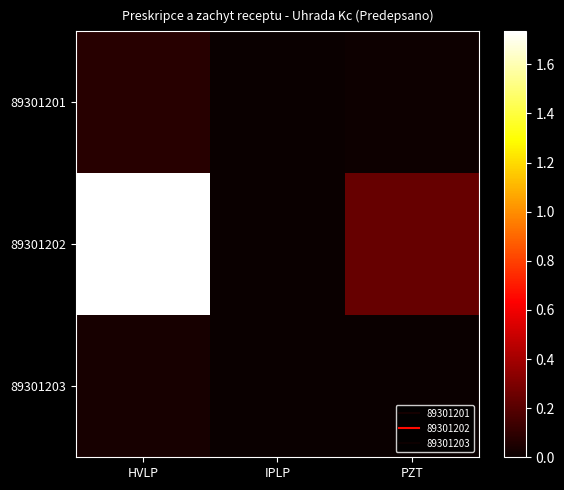

Between PZT and IPLP, which is larger?

PZT